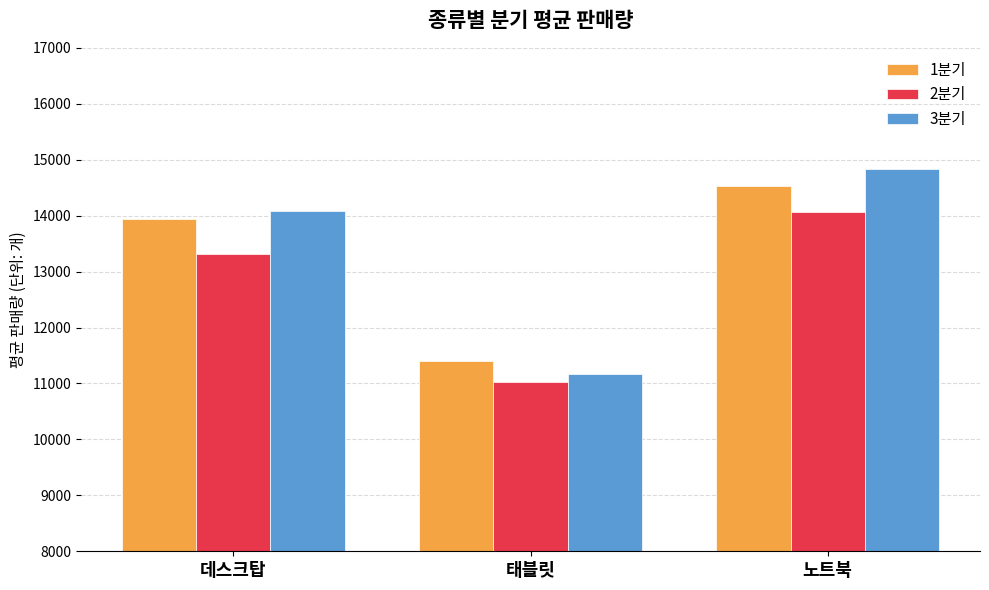

Which series has the widest spread of values?

3분기